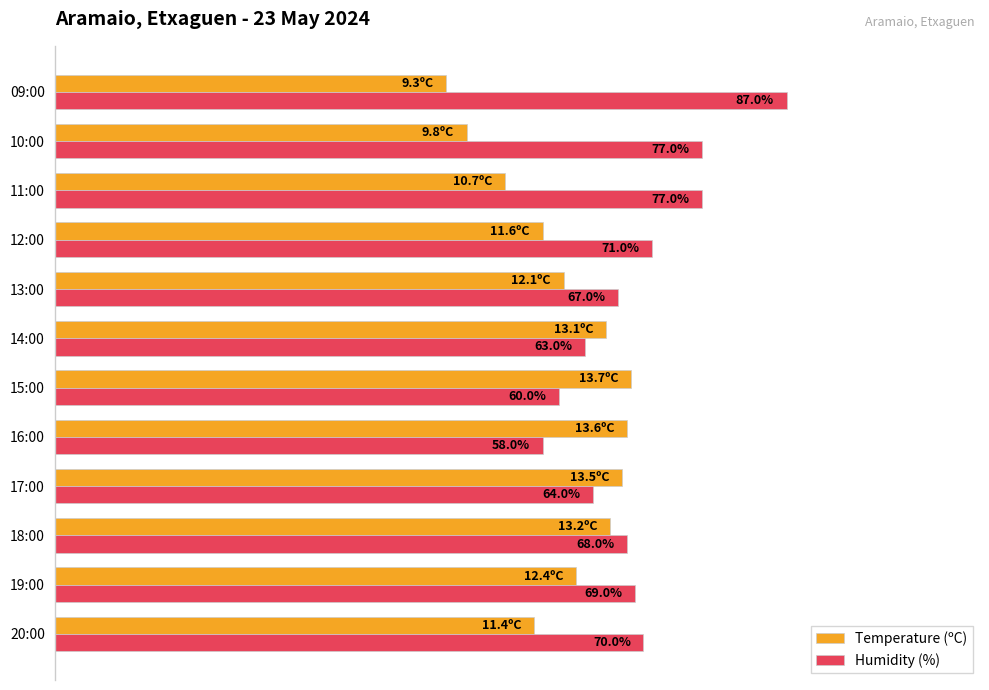

Which category has the highest value in the Humidity (%) series?

09:00